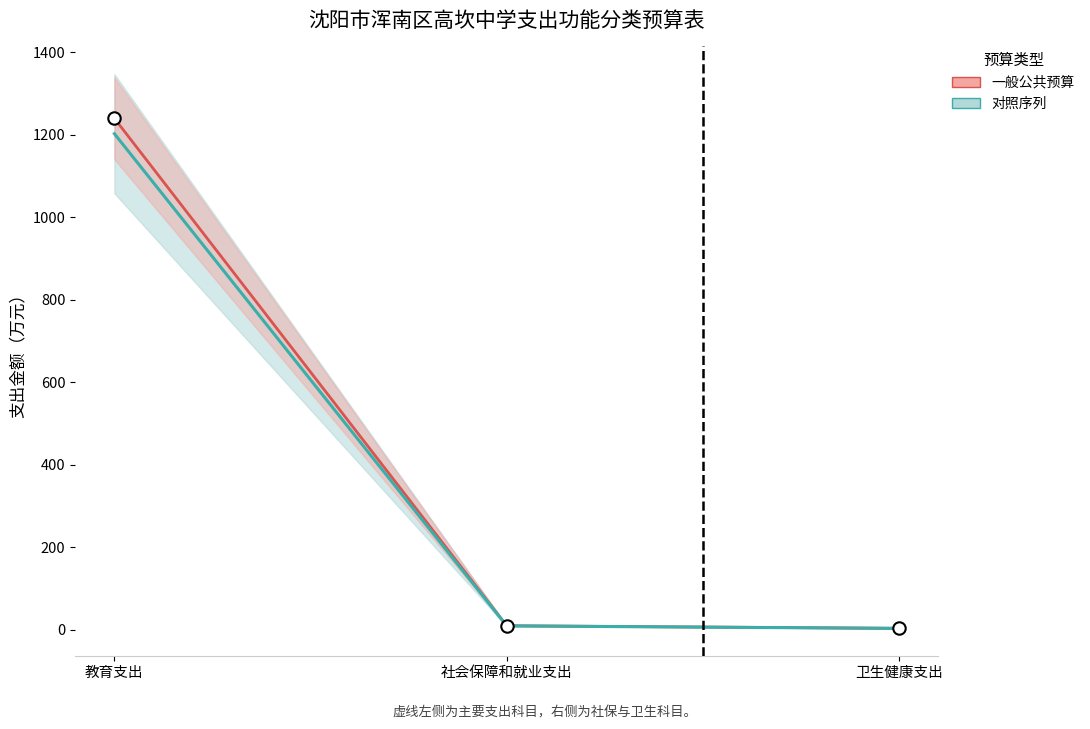

Which series has the widest spread of Y values?

一般公共预算